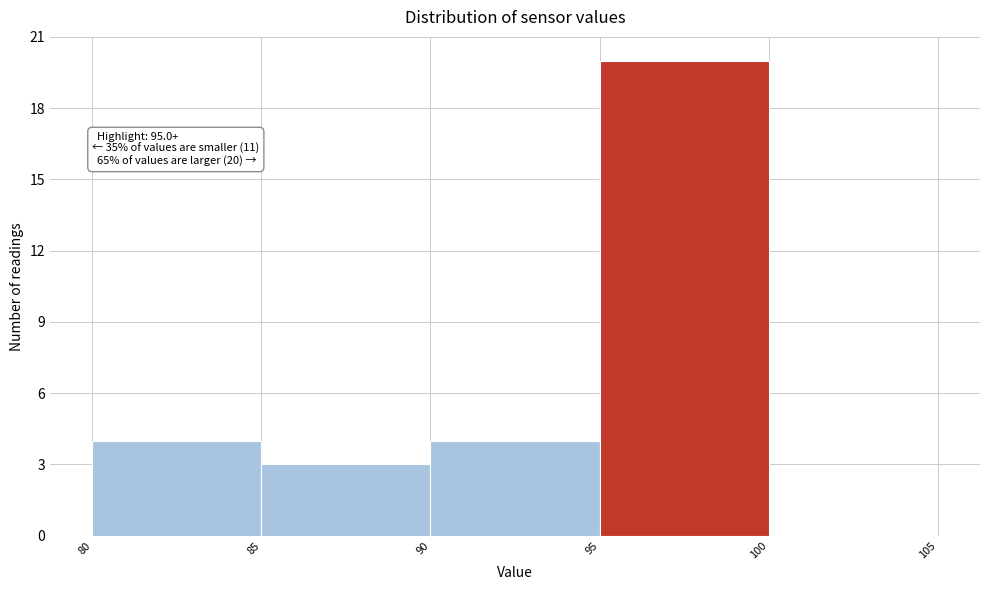

Which range on the x-axis has the tallest bar?

95 to 100